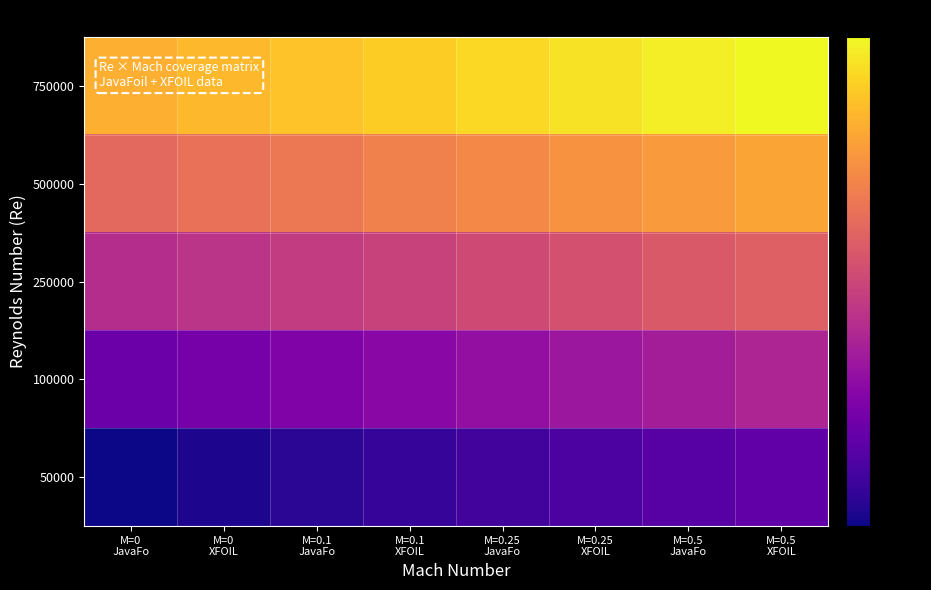

Reading left to right, list all the values displayed in this chart.

50000: M=0
JavaFo=0.0	M=0
XFOIL=0.0	M=0.1
JavaFo=0.1	M=0.1
XFOIL=0.1	M=0.25
JavaFo=0.1	M=0.25
XFOIL=0.1	M=0.5
JavaFo=0.2	M=0.5
XFOIL=0.2
100000: M=0
JavaFo=0.2	M=0
XFOIL=0.2	M=0.1
JavaFo=0.3	M=0.1
XFOIL=0.3	M=0.25
JavaFo=0.3	M=0.25
XFOIL=0.3	M=0.5
JavaFo=0.4	M=0.5
XFOIL=0.4
250000: M=0
JavaFo=0.4	M=0
XFOIL=0.4	M=0.1
JavaFo=0.5	M=0.1
XFOIL=0.5	M=0.25
JavaFo=0.5	M=0.25
XFOIL=0.5	M=0.5
JavaFo=0.6	M=0.5
XFOIL=0.6
500000: M=0
JavaFo=0.6	M=0
XFOIL=0.6	M=0.1
JavaFo=0.7	M=0.1
XFOIL=0.7	M=0.25
JavaFo=0.7	M=0.25
XFOIL=0.7	M=0.5
JavaFo=0.8	M=0.5
XFOIL=0.8
750000: M=0
JavaFo=0.8	M=0
XFOIL=0.8	M=0.1
JavaFo=0.9	M=0.1
XFOIL=0.9	M=0.25
JavaFo=0.9	M=0.25
XFOIL=0.9	M=0.5
JavaFo=1.0	M=0.5
XFOIL=1.0